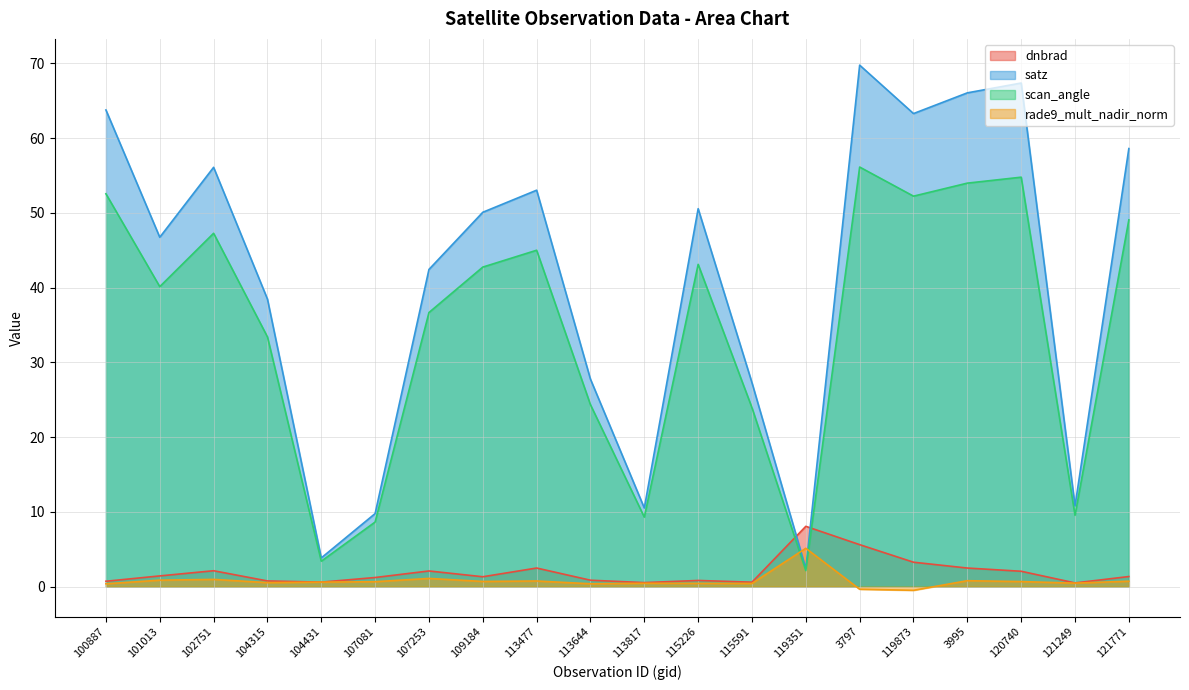

What is the difference between the highest and lowest values at 115226?

50.1